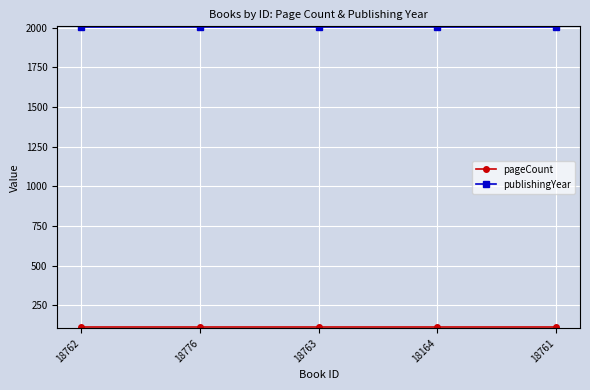

What is the average value of the publishingYear series?

2003